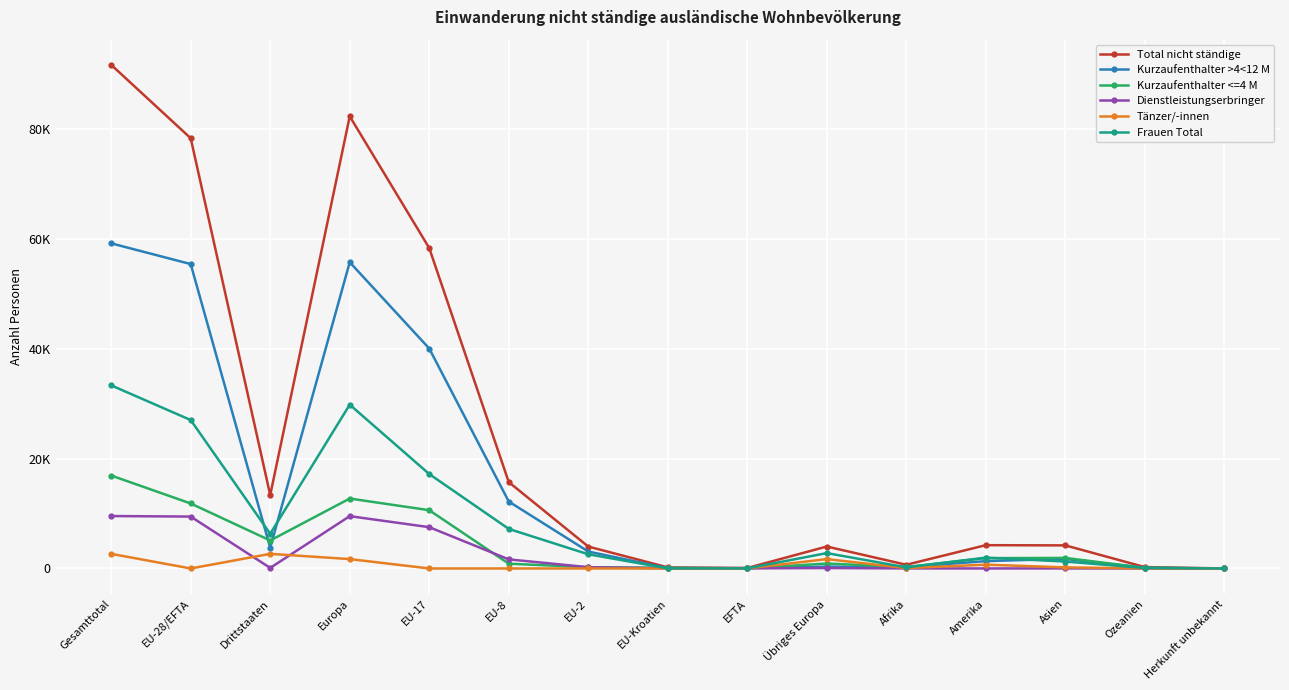

True or false: Total nicht ständige and Kurzaufenthalter >4<12 M cross at least once.

False